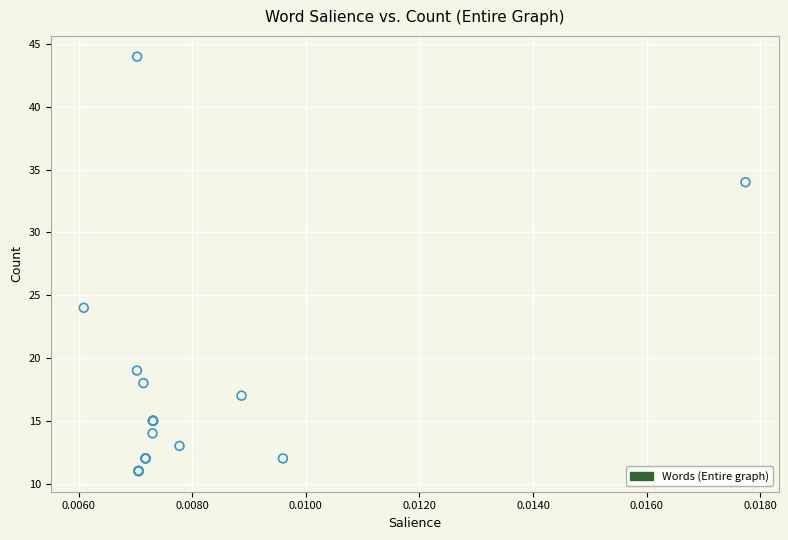

What Y value in the scatter plot is closest to 27?

24